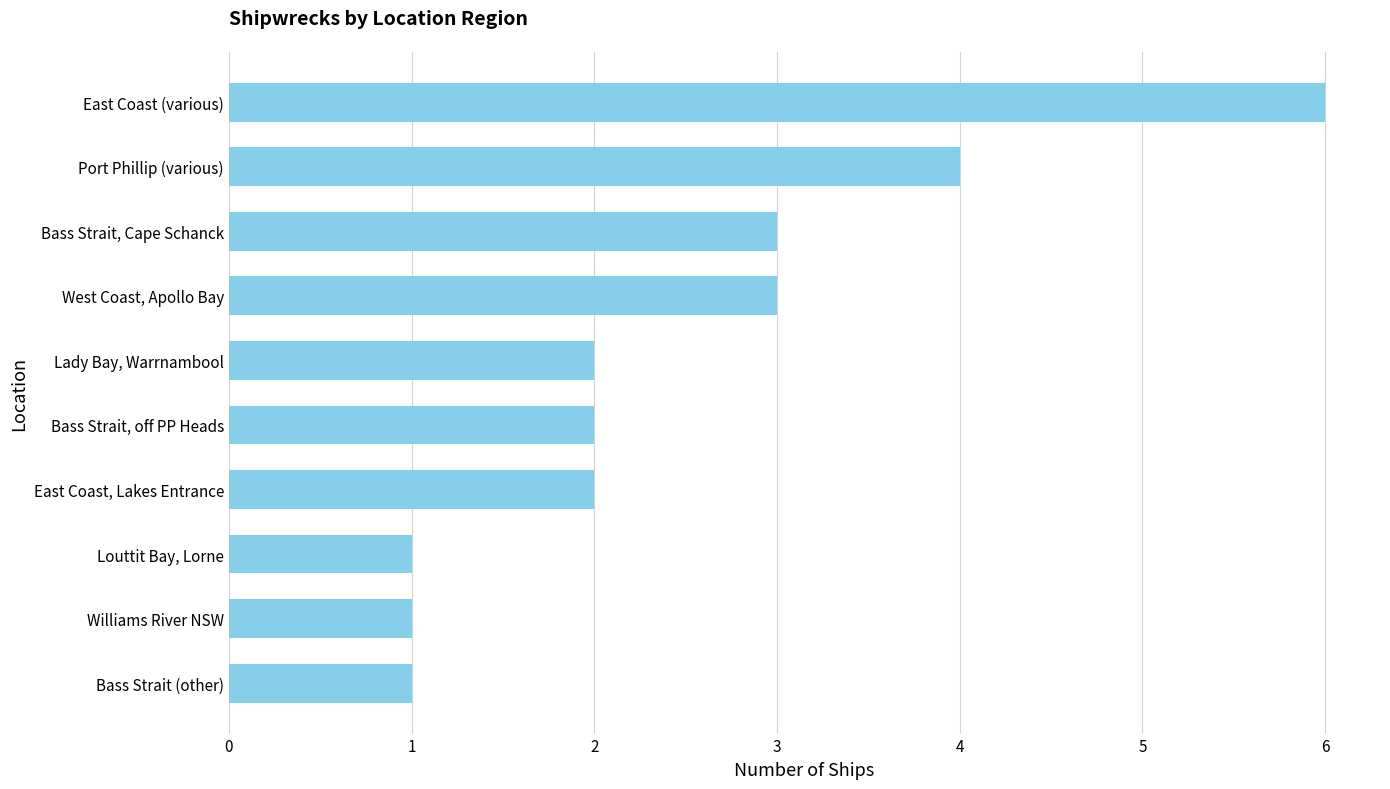

Reading bottom to top, what are all the values shown in this chart?

Bass Strait (other)=1	Williams River NSW=1	Louttit Bay, Lorne=1	East Coast, Lakes Entrance=2	Bass Strait, off PP Heads=2	Lady Bay, Warrnambool=2	West Coast, Apollo Bay=3	Bass Strait, Cape Schanck=3	Port Phillip (various)=4	East Coast (various)=6